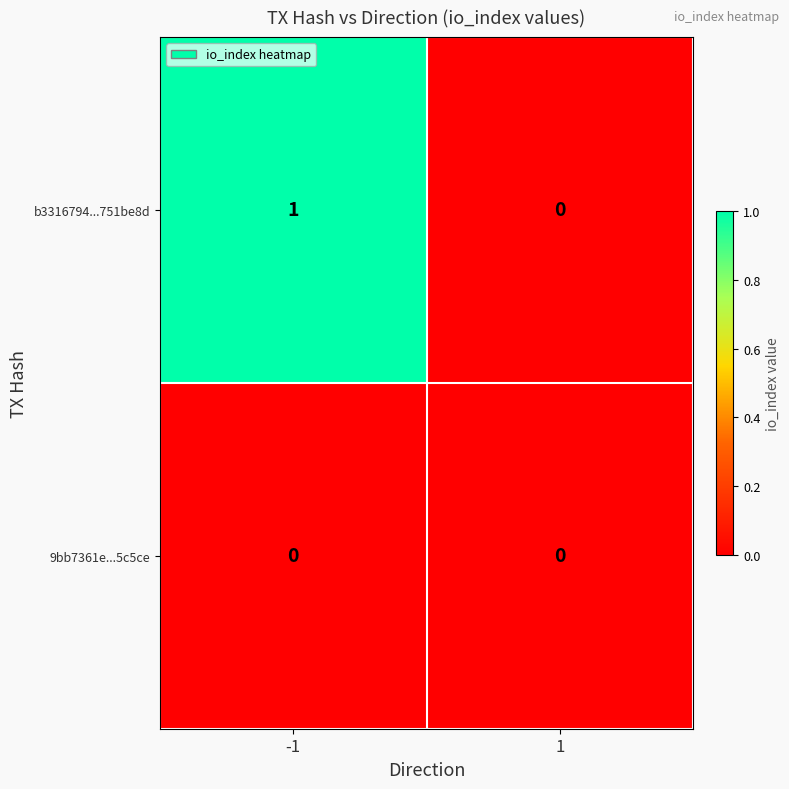

Reading left to right, what are all the values shown in this chart?

b3316794...751be8d: 1	0
9bb7361e...5c5ce: 0	0